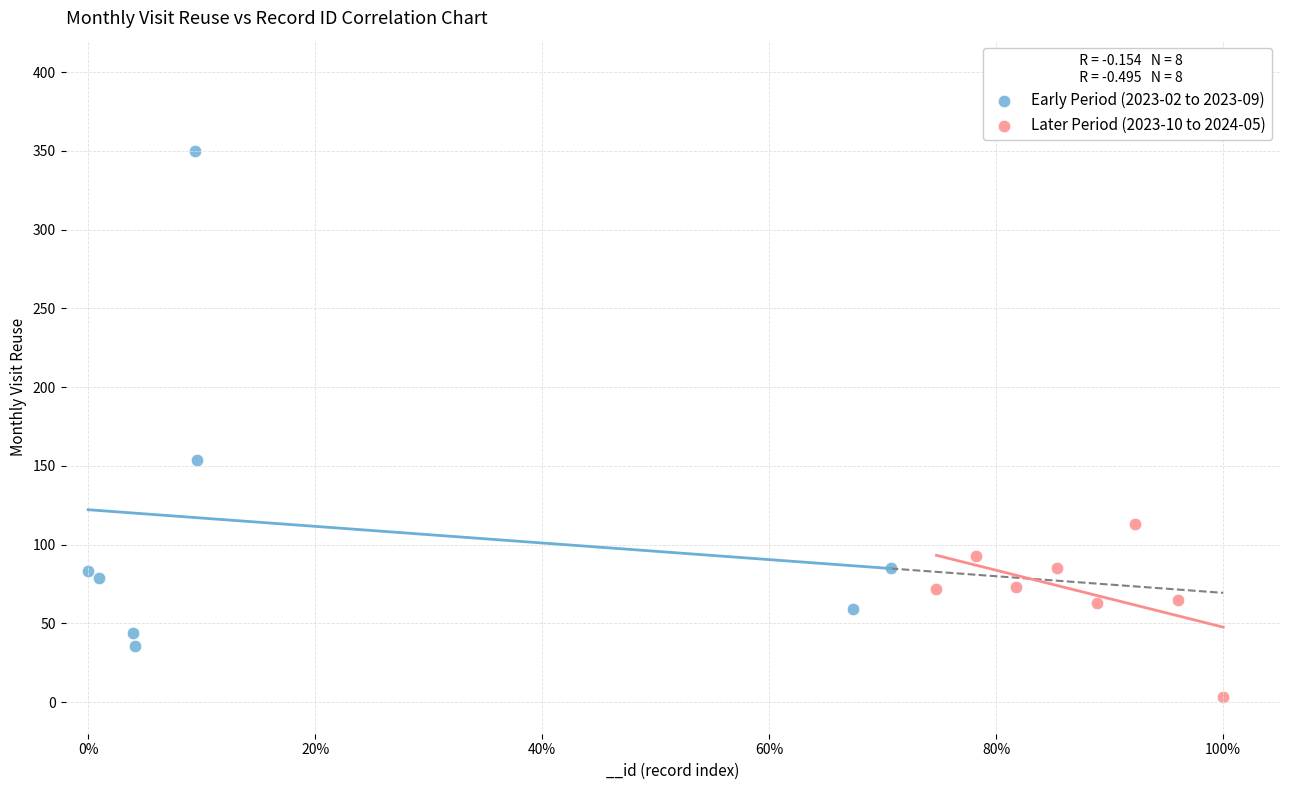

Which series reaches the minimum Y coordinate?

Later Period (2023-10 to 2024-05)